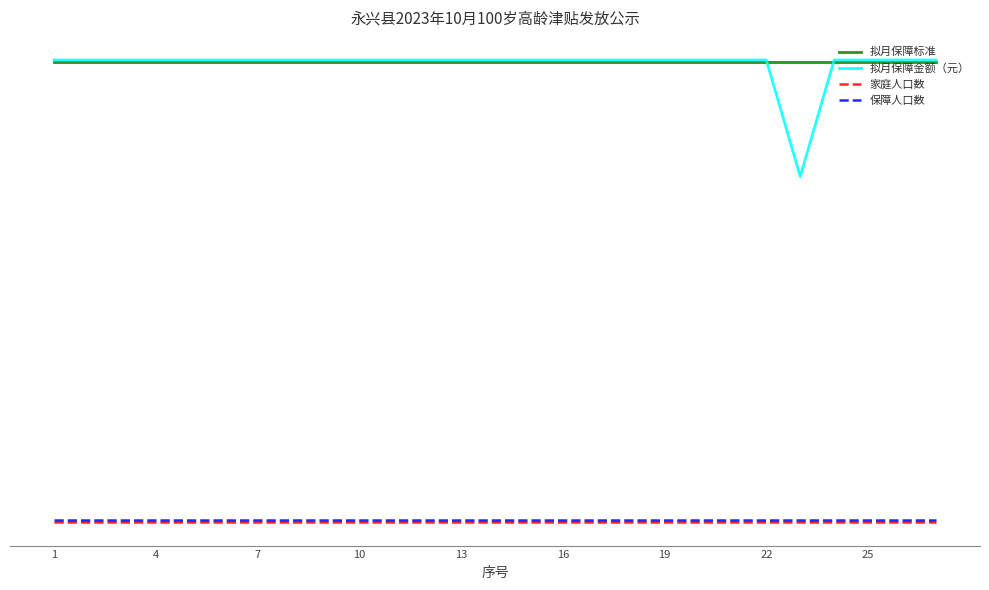

Which series has the largest range (max minus min)?

拟月保障金额（元）